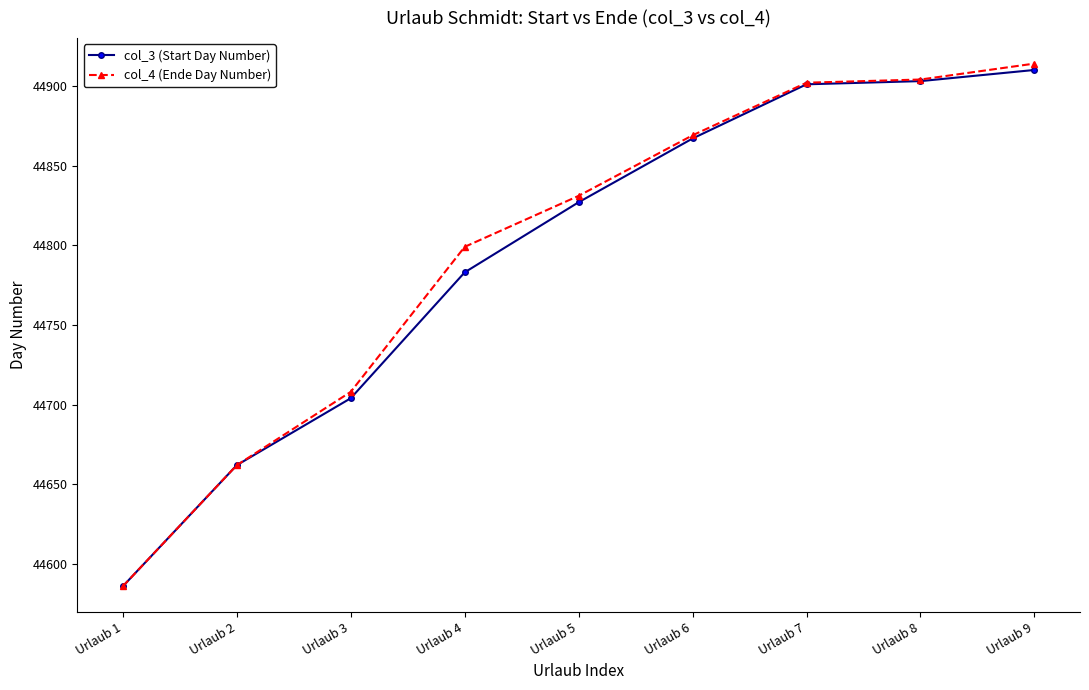

Which series changed the most between Urlaub 1 and Urlaub 4?

col_4 (Ende Day Number)